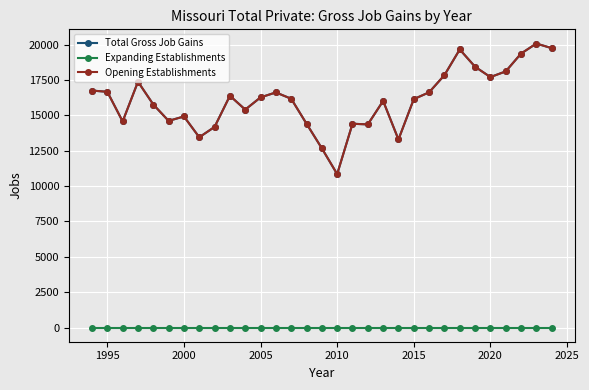

Is this an area chart (filled region under the line)?

No